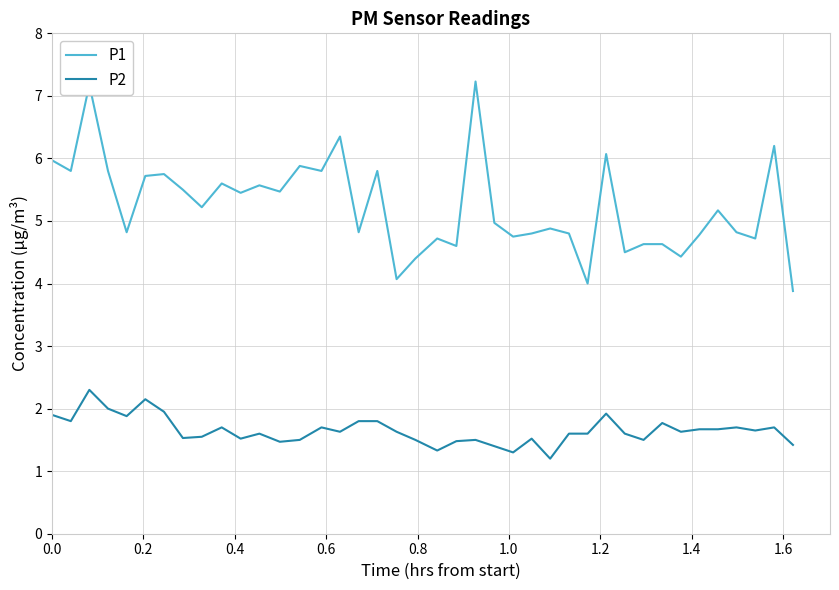

Which series has the widest spread of values?

P1